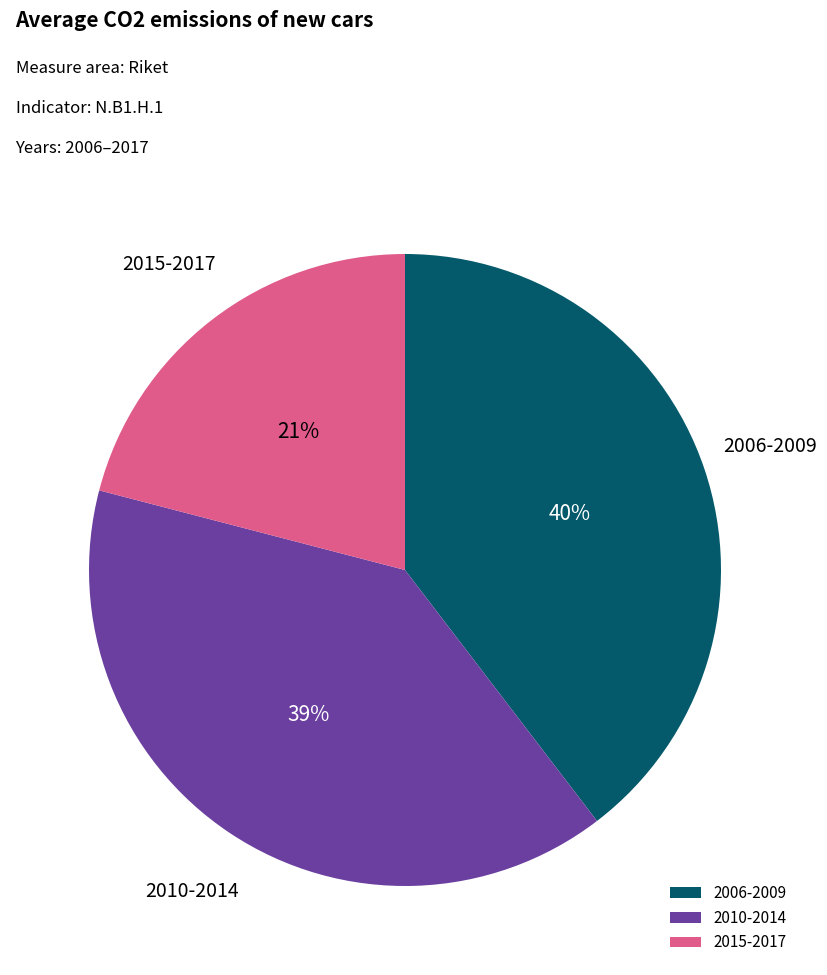

Is the sum of 2015-2017 and 2006-2009 greater than half?

Yes